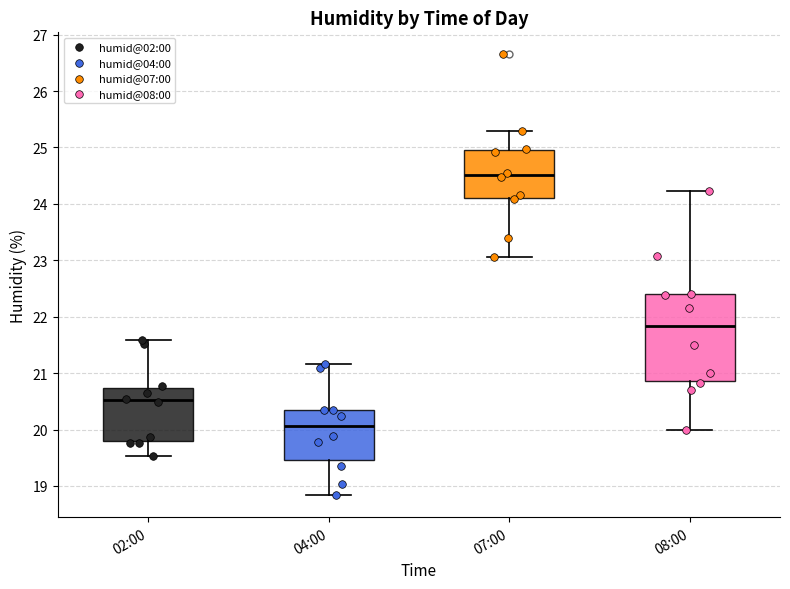

Where does the upper whisker of the box for 02:00 end on the y-axis? The values are not printed on the chart, so give them approximately, as read against the axis.

21.6